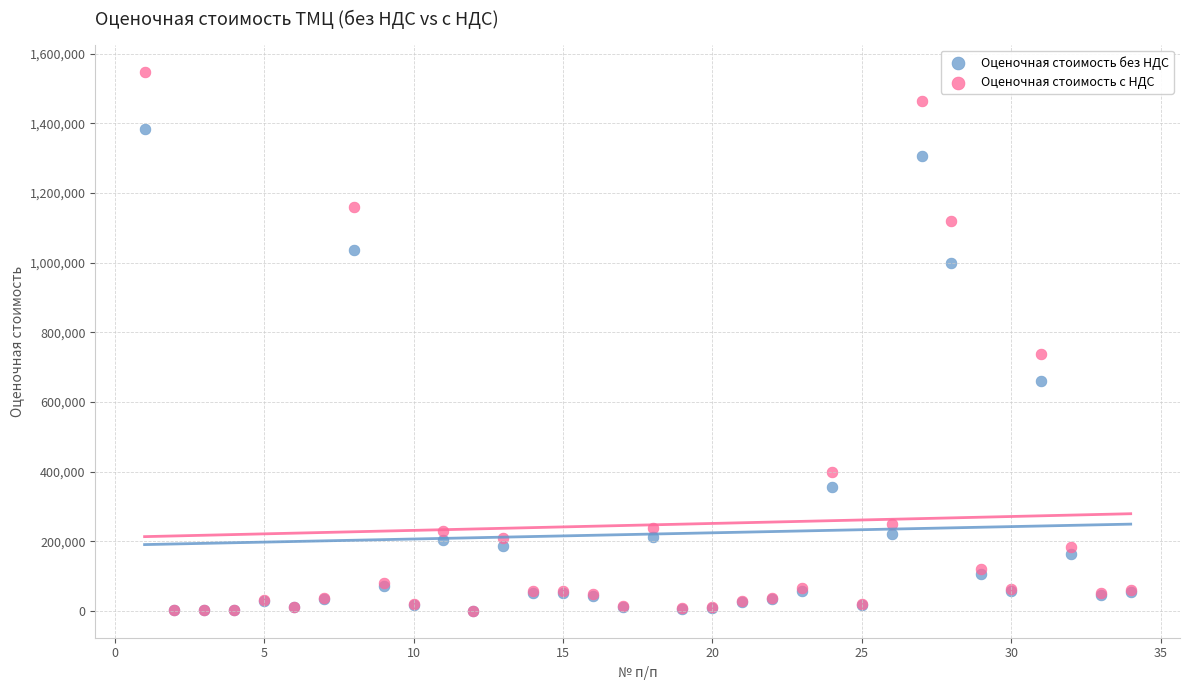

Which series reaches the maximum Y coordinate?

Оценочная стоимость с НДС